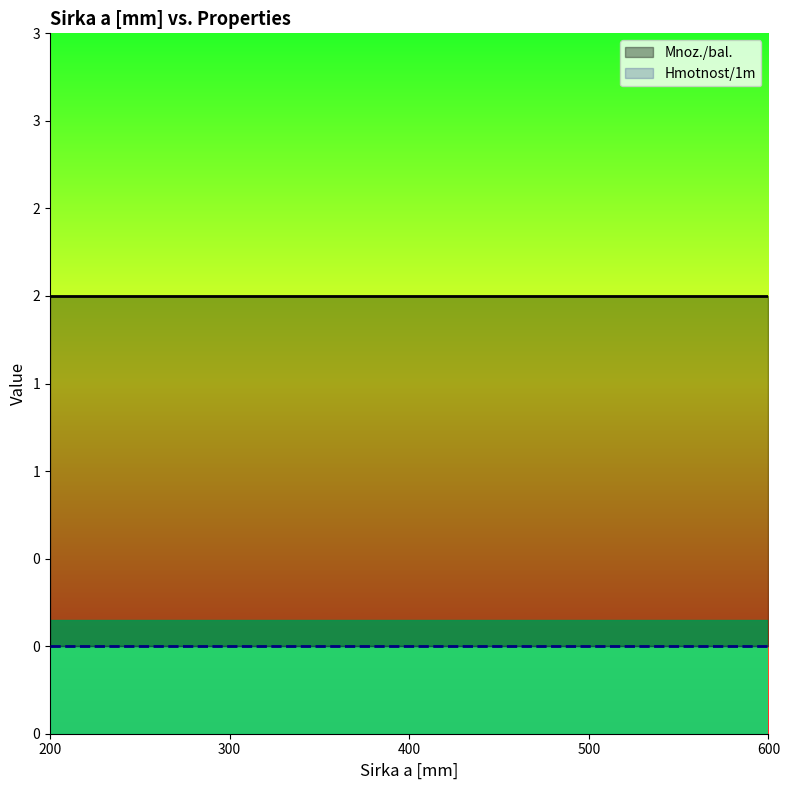

Which label corresponds to the largest value in the chart?

200